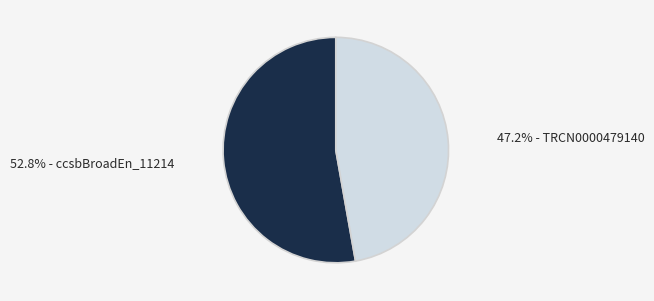

Is there any slice that represents more than half of the pie?

Yes